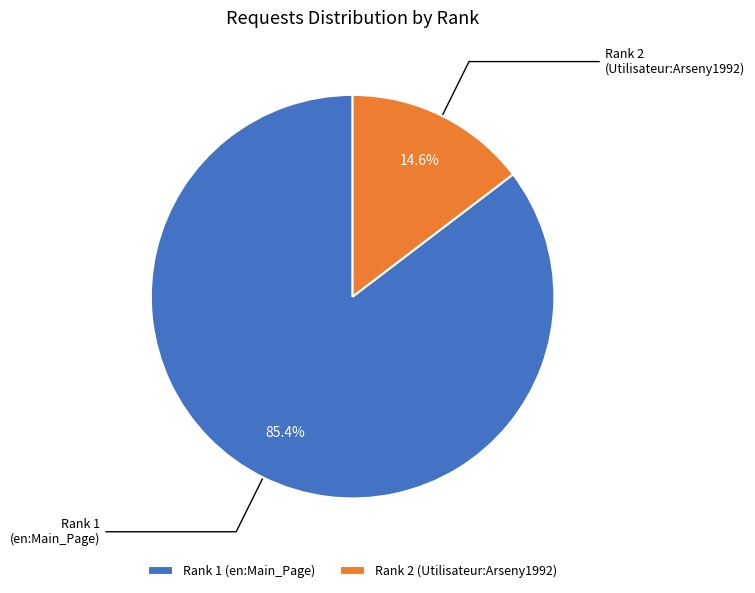

What is the total percentage of Rank 1 (en:Main_Page) and Rank 2 (Utilisateur:Arseny1992)?

100.0%